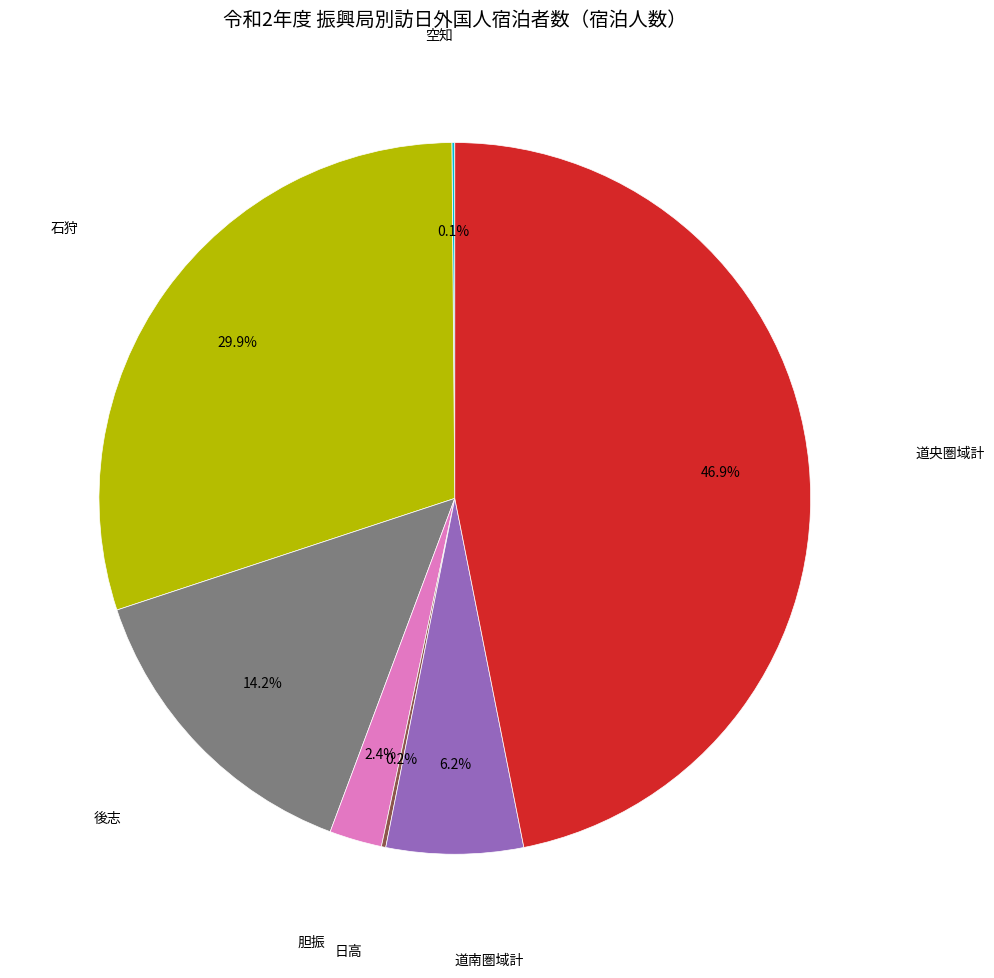

Does 石狩 account for over 50% of the chart?

No